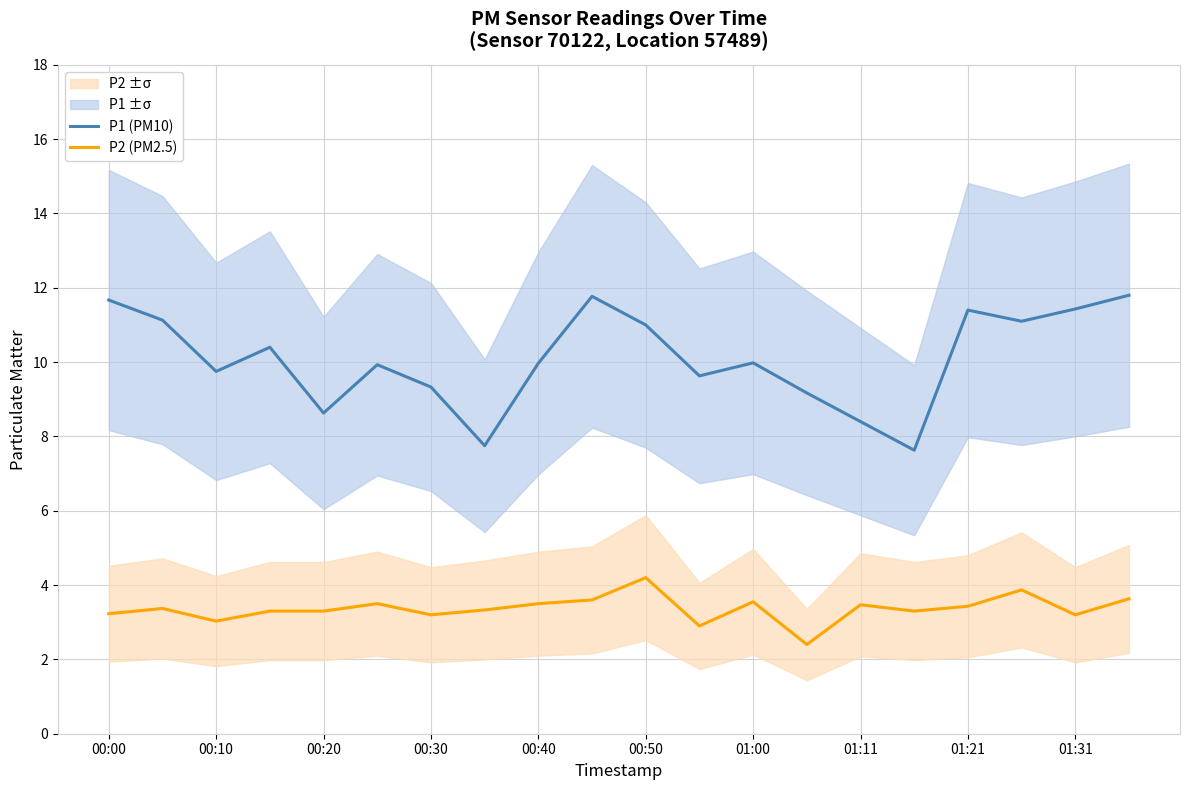

What are all the series names shown in the legend?

P1 (PM10), P2 (PM2.5)